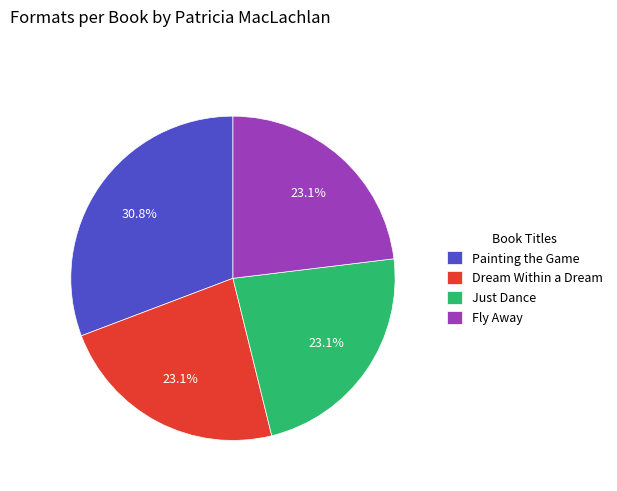

To the nearest percent, what is the combined percentage of Painting the Game and Just Dance?

54%